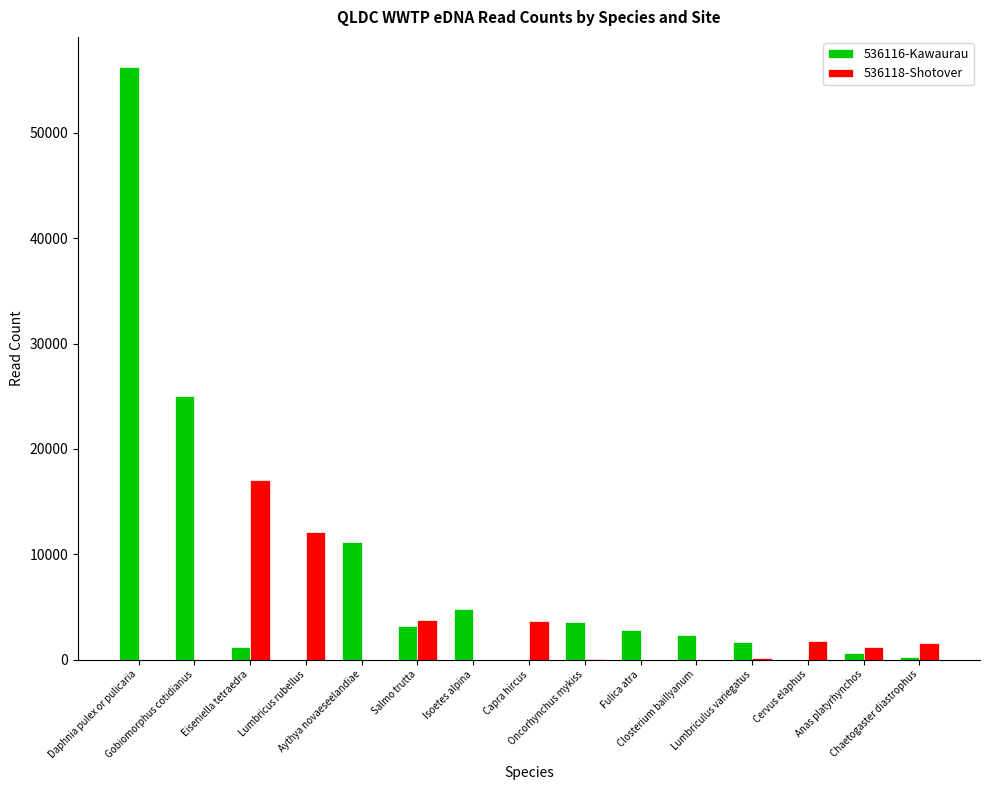

What is the sum of all 536116-Kawaurau values?

112753